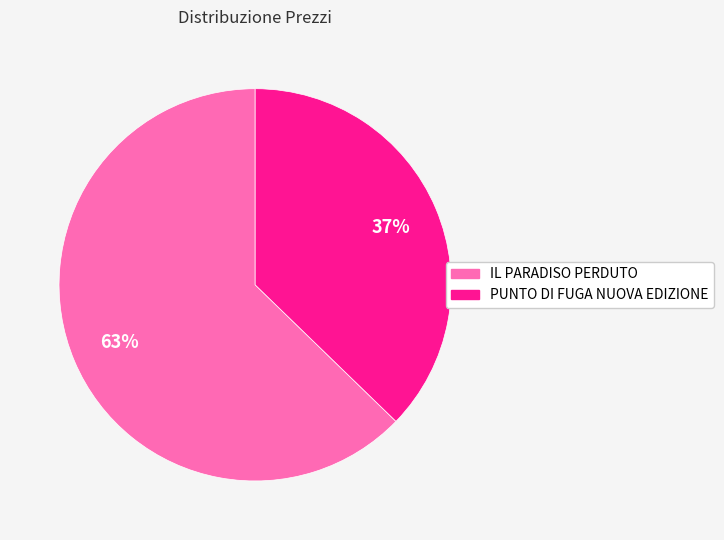

Rank the categories by value from highest to lowest.

IL PARADISO PERDUTO, PUNTO DI FUGA NUOVA EDIZIONE